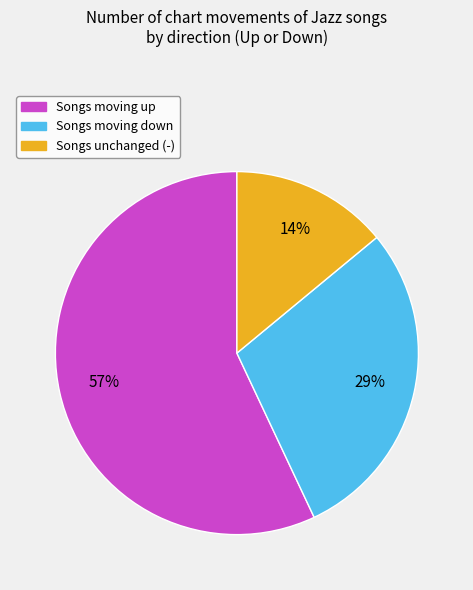

To the nearest percent, what is the average slice percentage?

33%